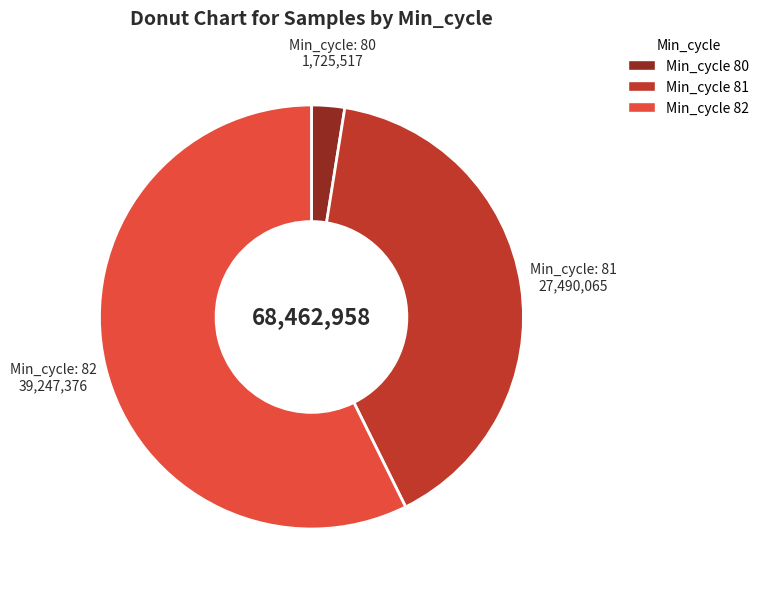

Is there any slice that represents more than half of the pie?

Yes